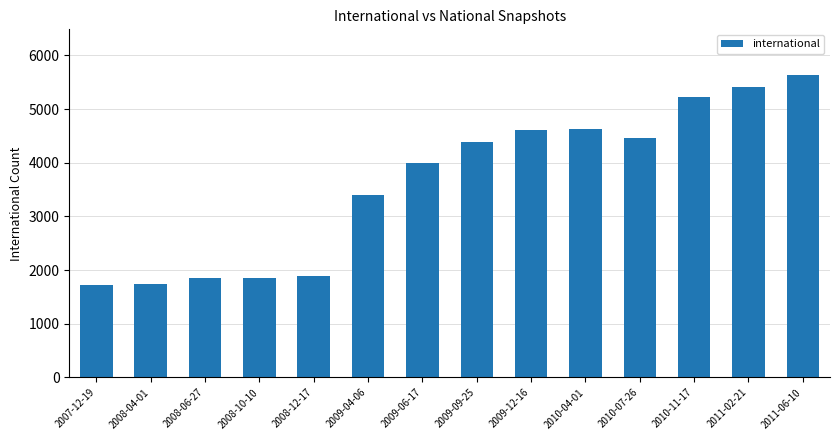

What is the difference between the values at 2008-06-27 and 2010-04-01?

2769